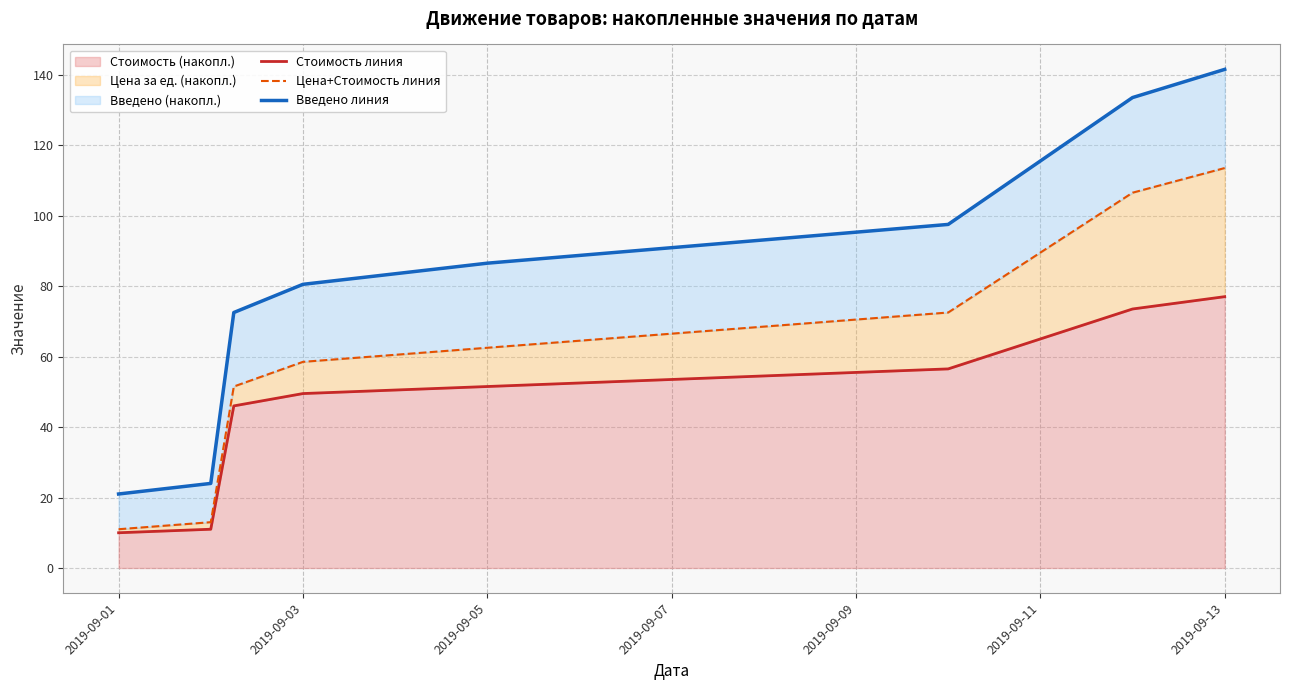

Which category has the highest value in the Стоимость (накопл.) series?

2019-09-13